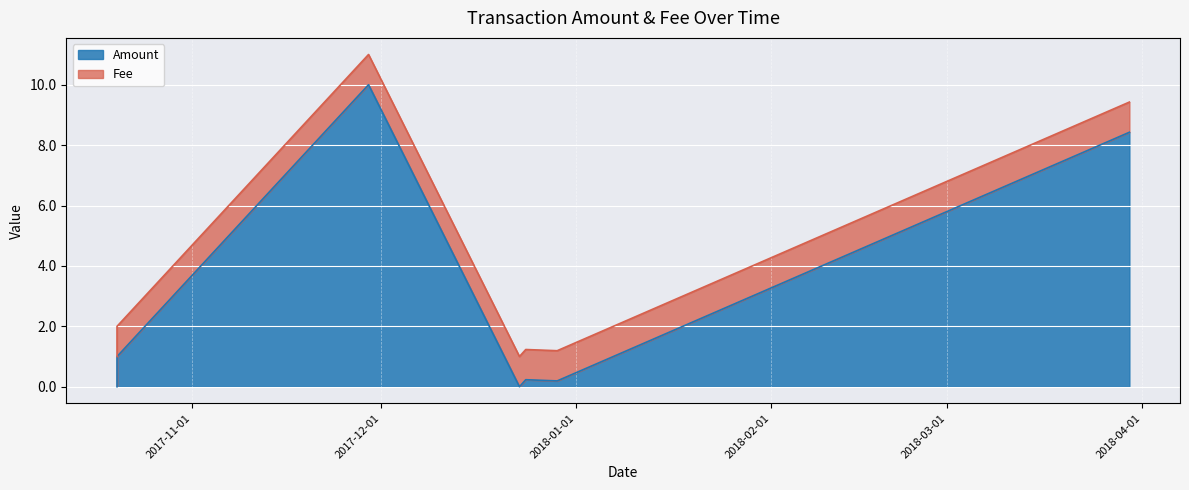

What are all the series names shown in the legend?

Amount, Fee